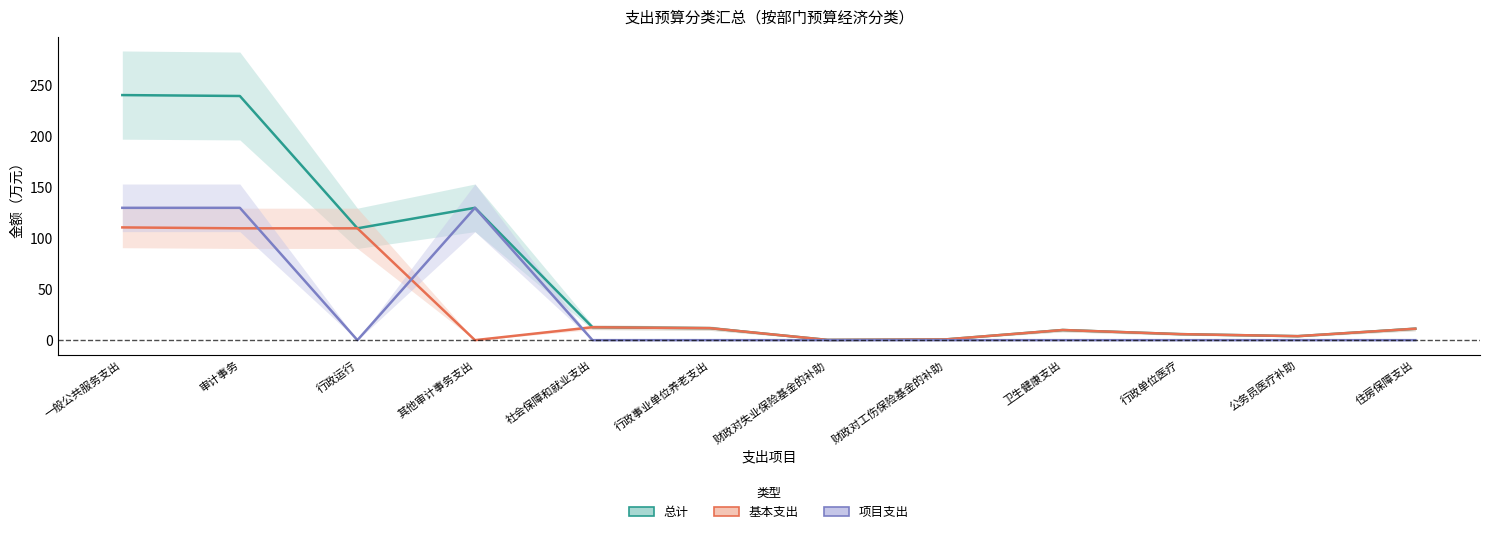

What is the total value across all series at 财政对失业保险基金的补助?

0.5